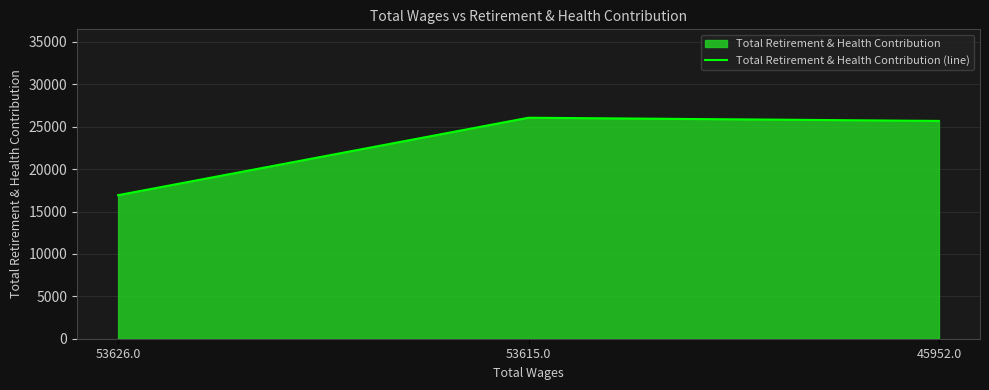

True or false: the data shows 27371 at 53626.0.

False